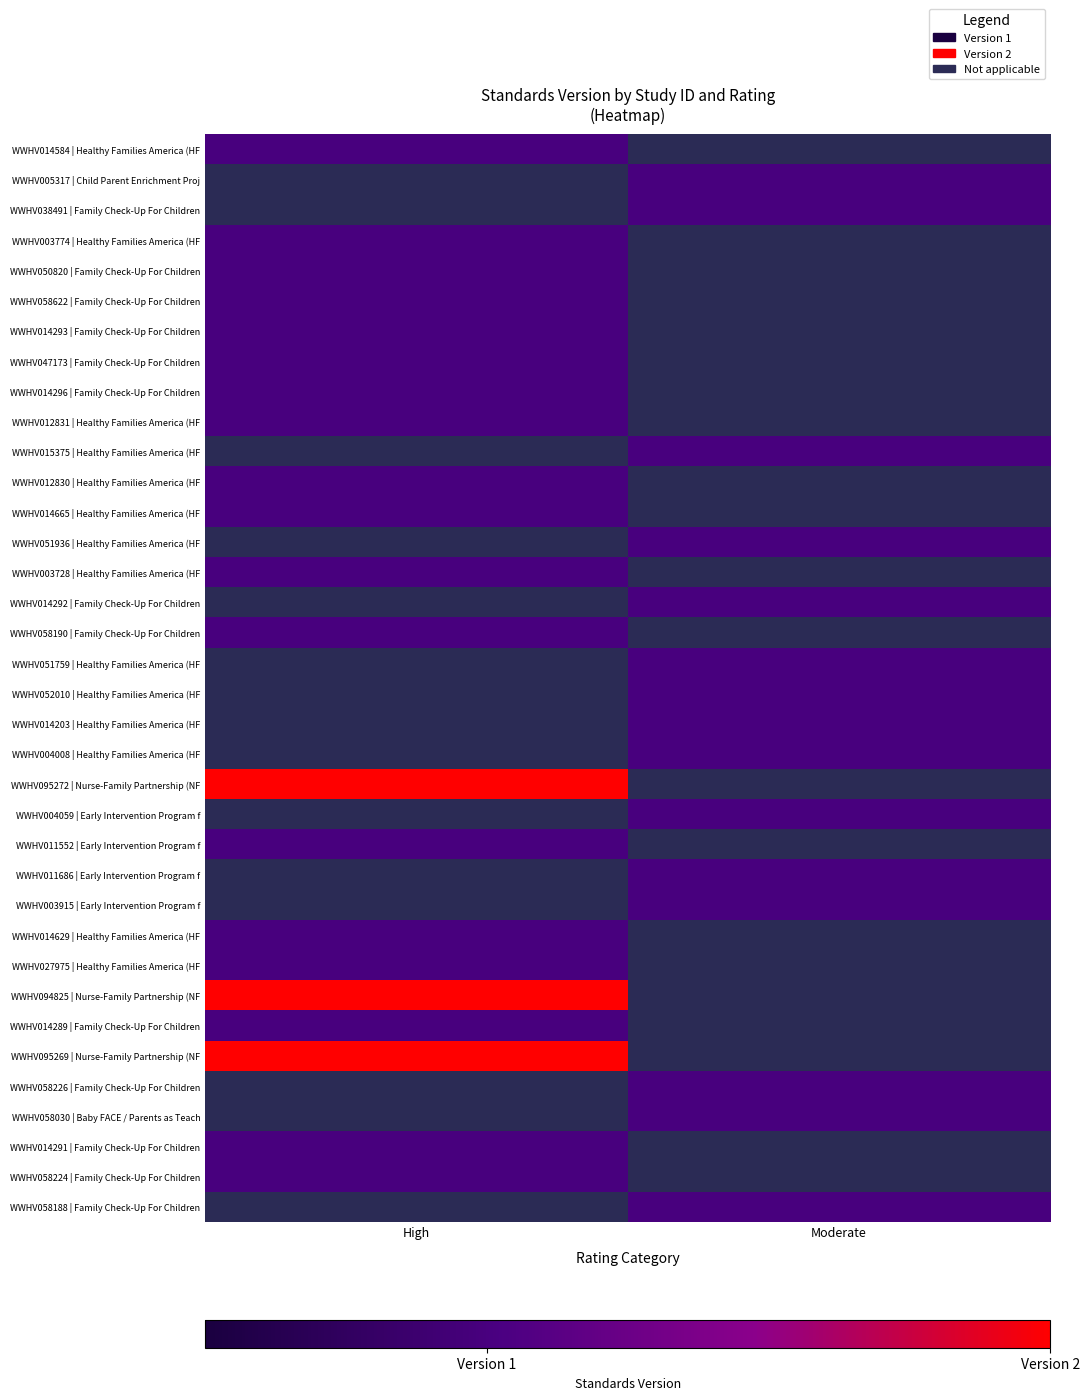

What is the spread (max minus min) of values at Moderate?

1